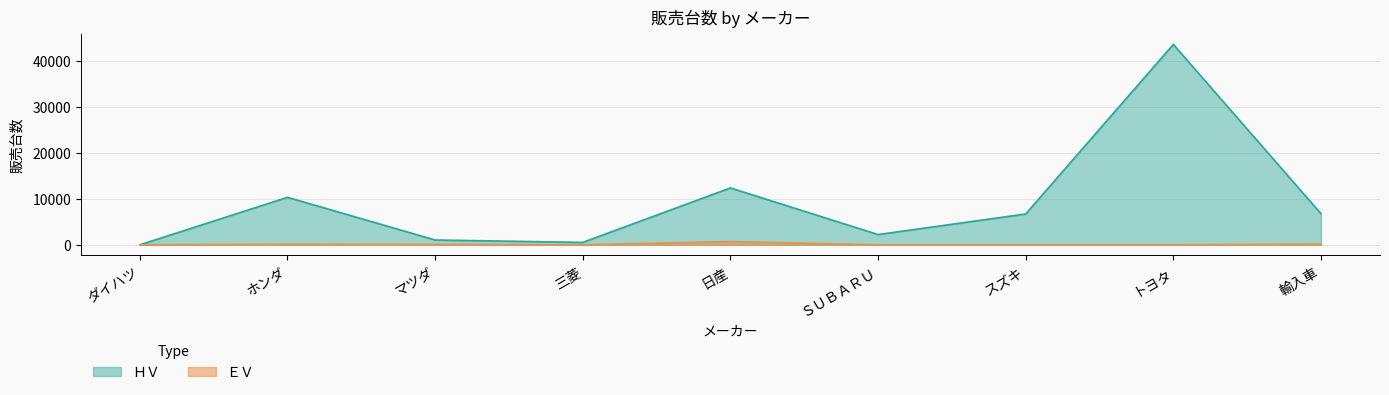

True or false: ＨＶ has more than 0 interior local peaks.

True